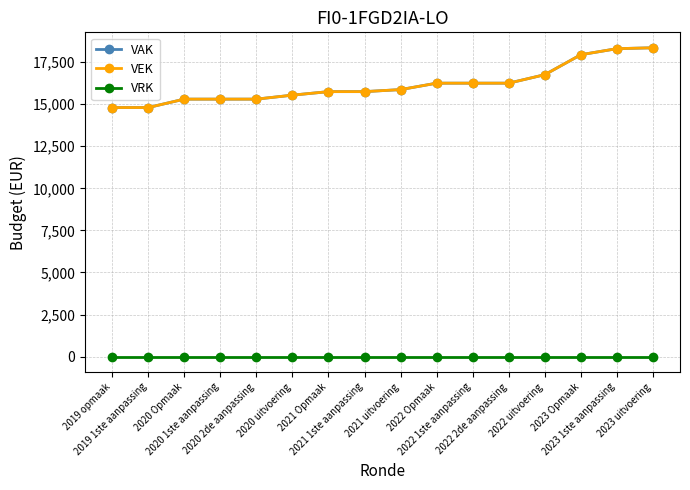

Rank the categories by VRK value from highest to lowest.

2019 opmaak, 2019 1ste aanpassing, 2020 Opmaak, 2020 1ste aanpassing, 2020 2de aanpassing, 2020 uitvoering, 2021 Opmaak, 2021 1ste aanpassing, 2021 uitvoering, 2022 Opmaak, 2022 1ste aanpassing, 2022 2de aanpassing, 2022 uitvoering, 2023 Opmaak, 2023 1ste aanpassing, 2023 uitvoering